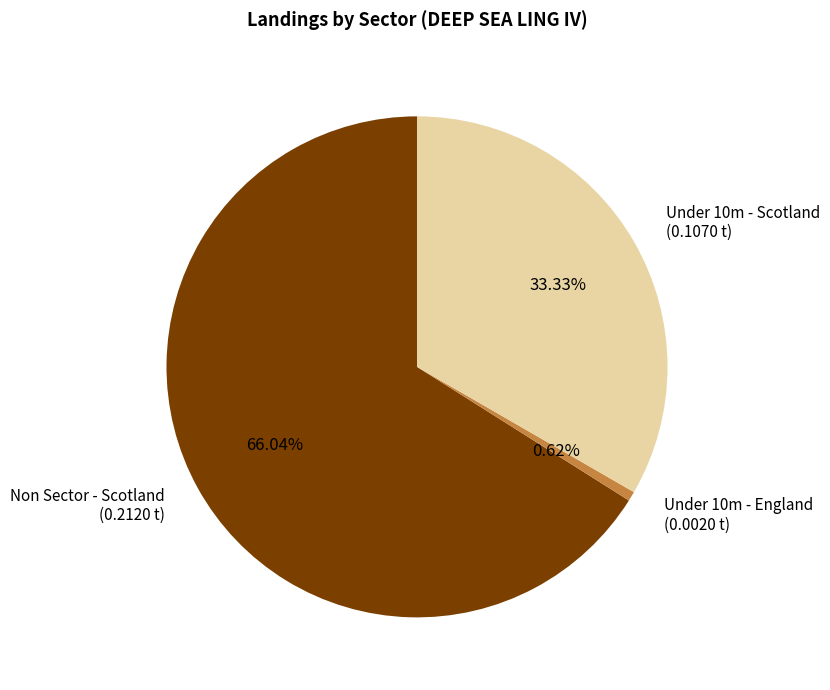

To the nearest percent, what is the difference between the Under 10m - England and Under 10m - Scotland slice percentages?

33%